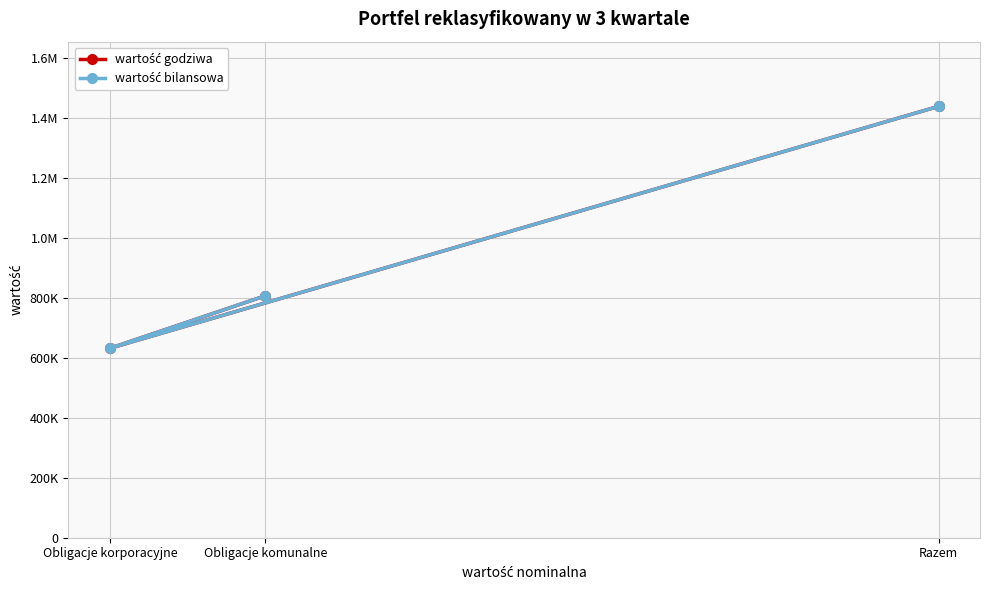

Which label corresponds to the smallest value in the chart?

Obligacje korporacyjne